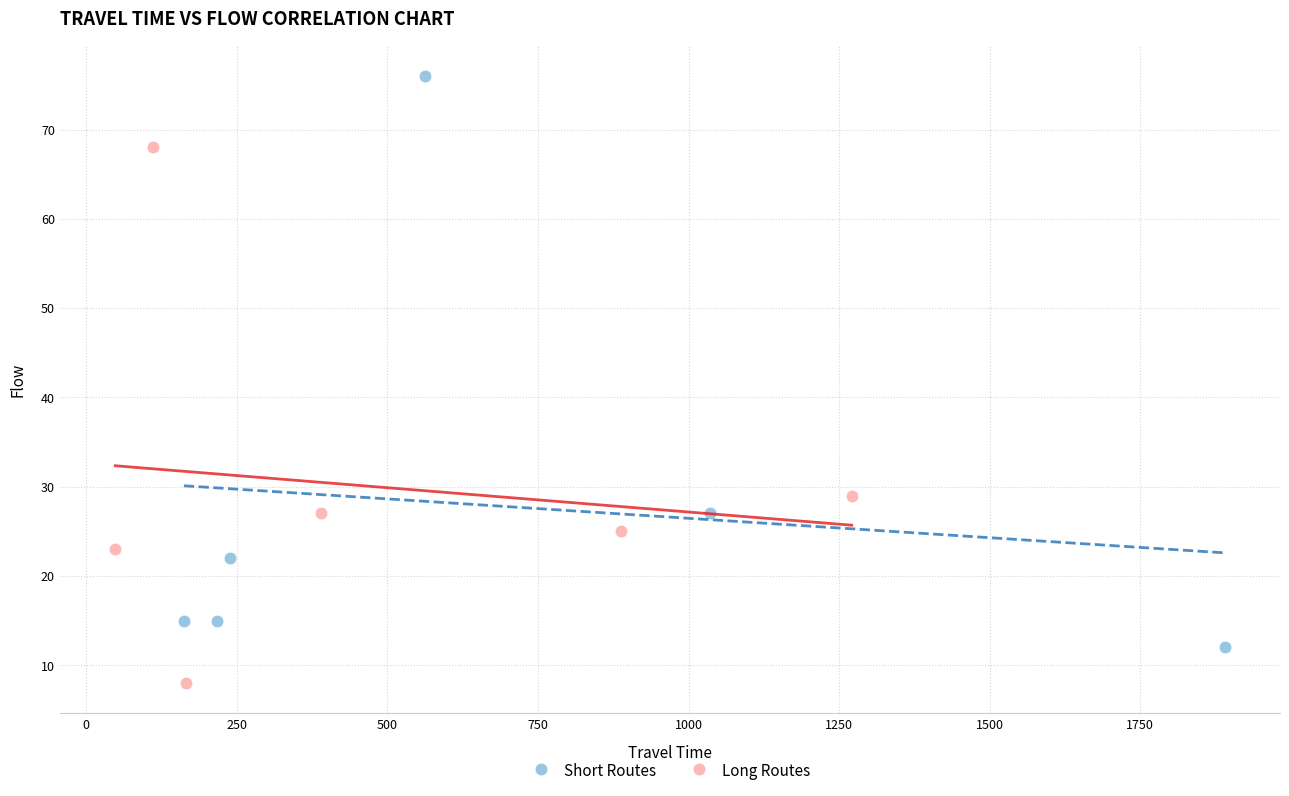

Which series has the widest spread of Y values?

Short Routes